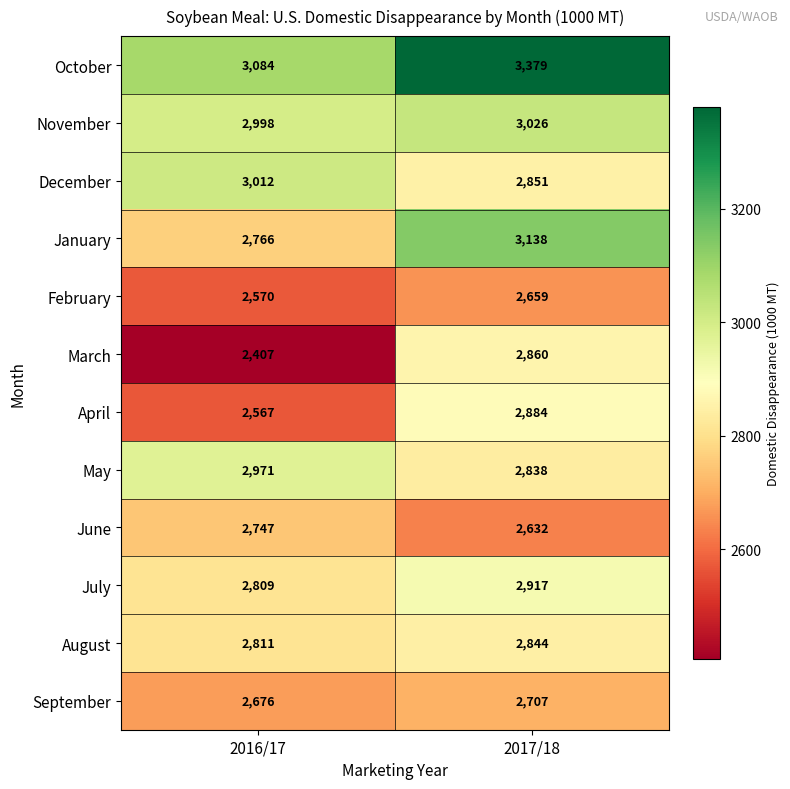

Which category has the lowest value across all series?

2016/17